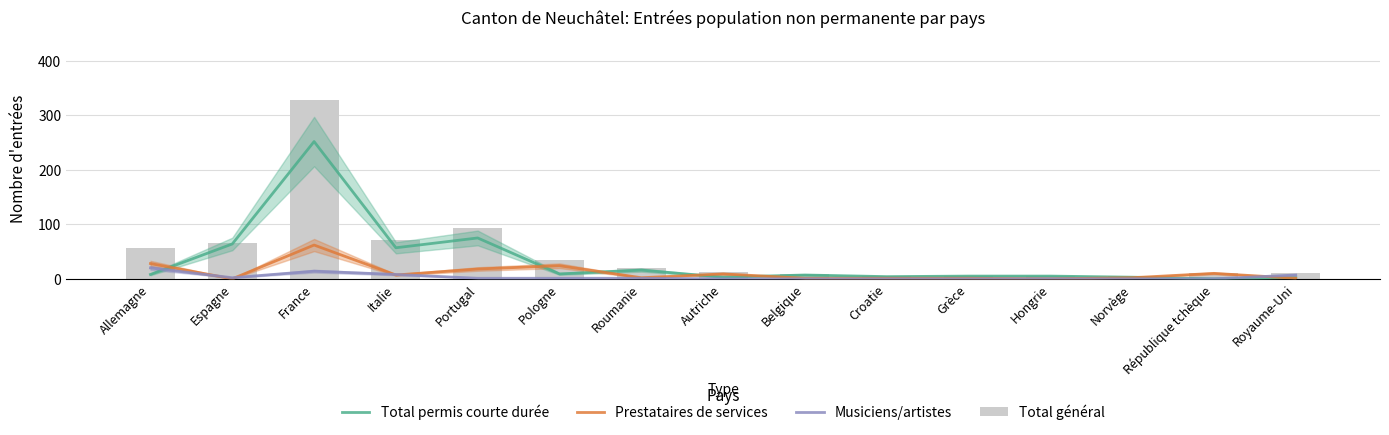

What is the sum of the Total général values at Pologne and Grèce?

40